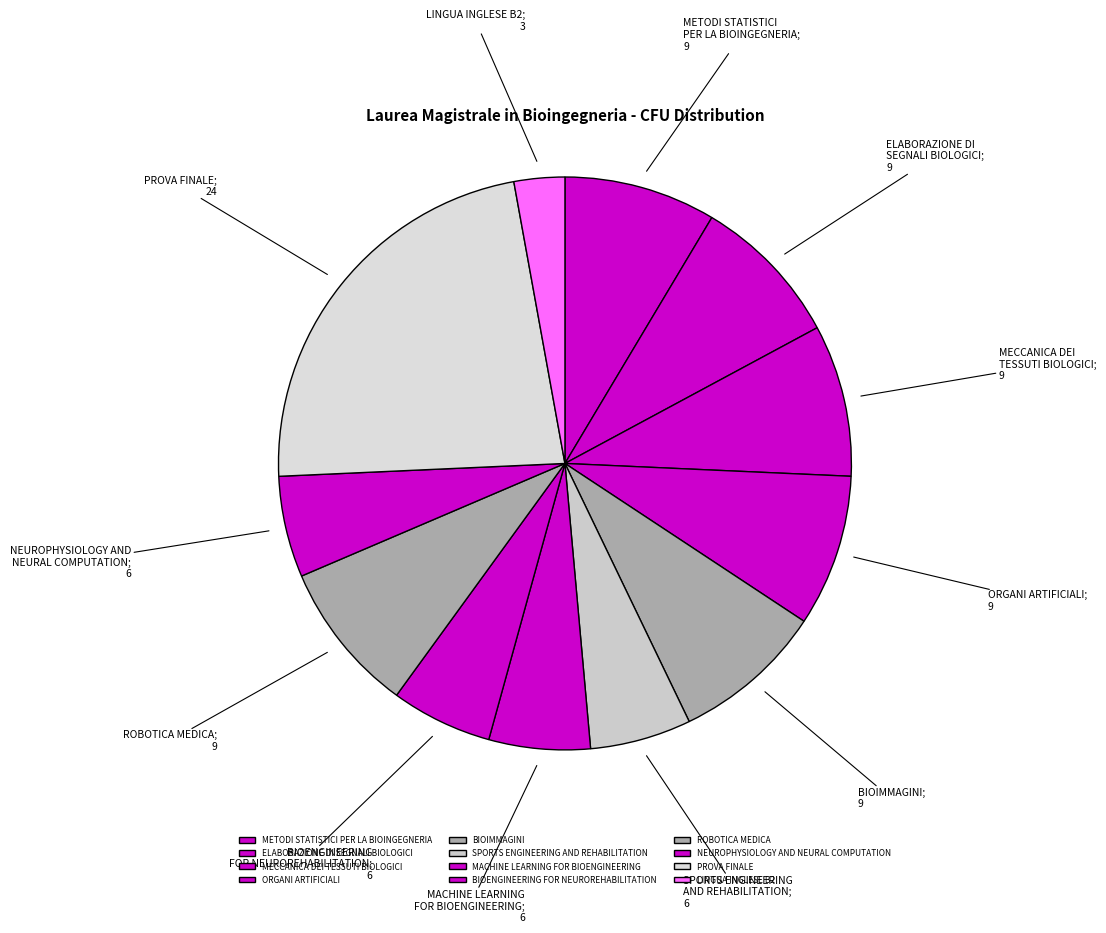

Is it true that ORGANI ARTIFICIALI is 9% of the pie?

True